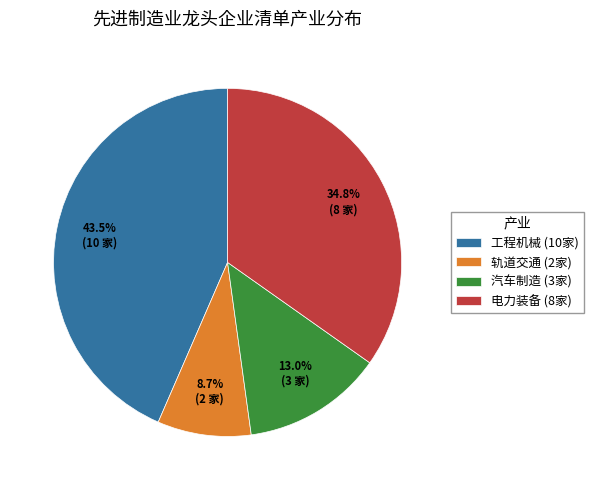

What is the smallest slice in the pie chart?

轨道交通